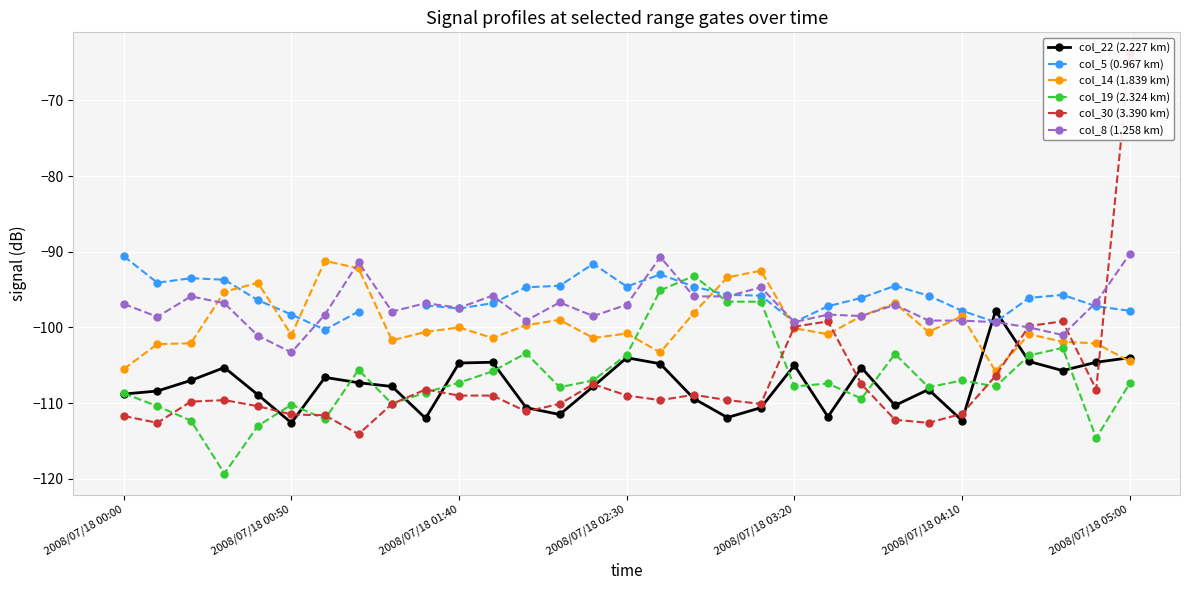

How many values in the col_14 (1.839 km) series exceed -100?

12